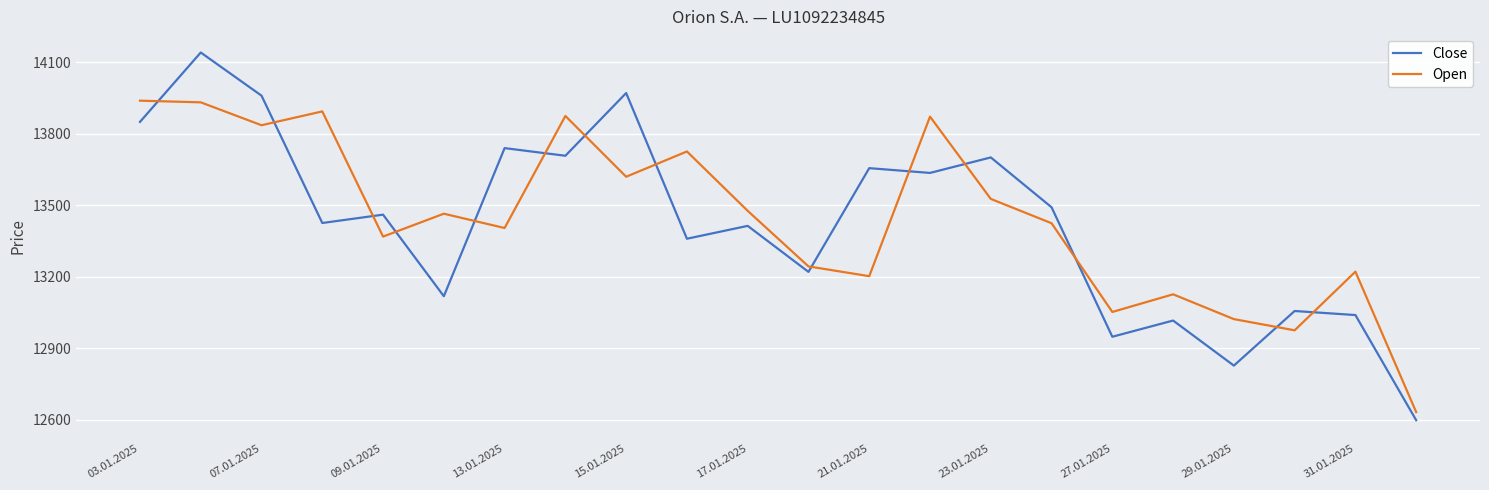

What is the minimum value shown in the chart?

12598